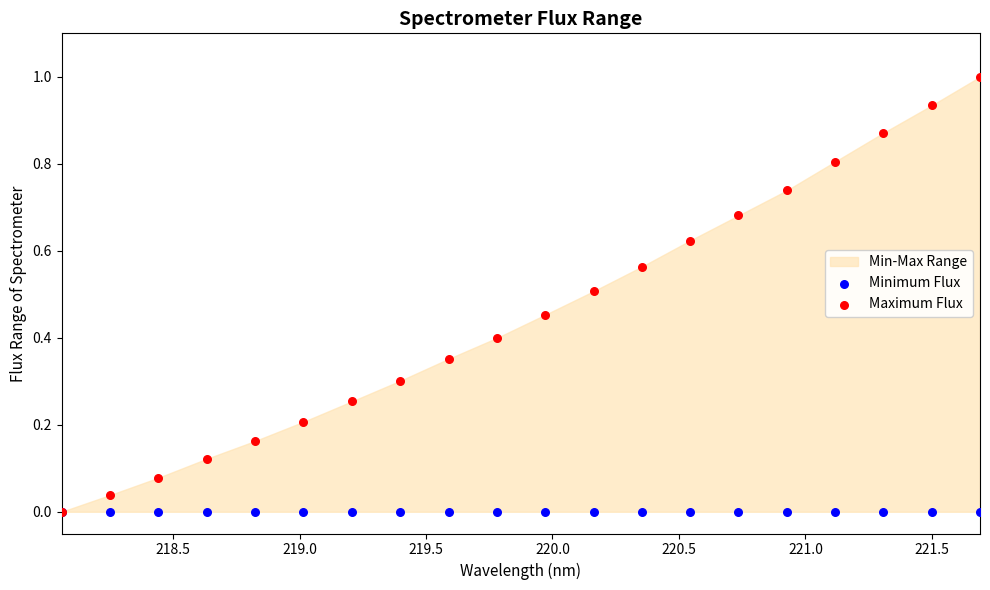

Which series has the widest spread of Y values?

Maximum Flux